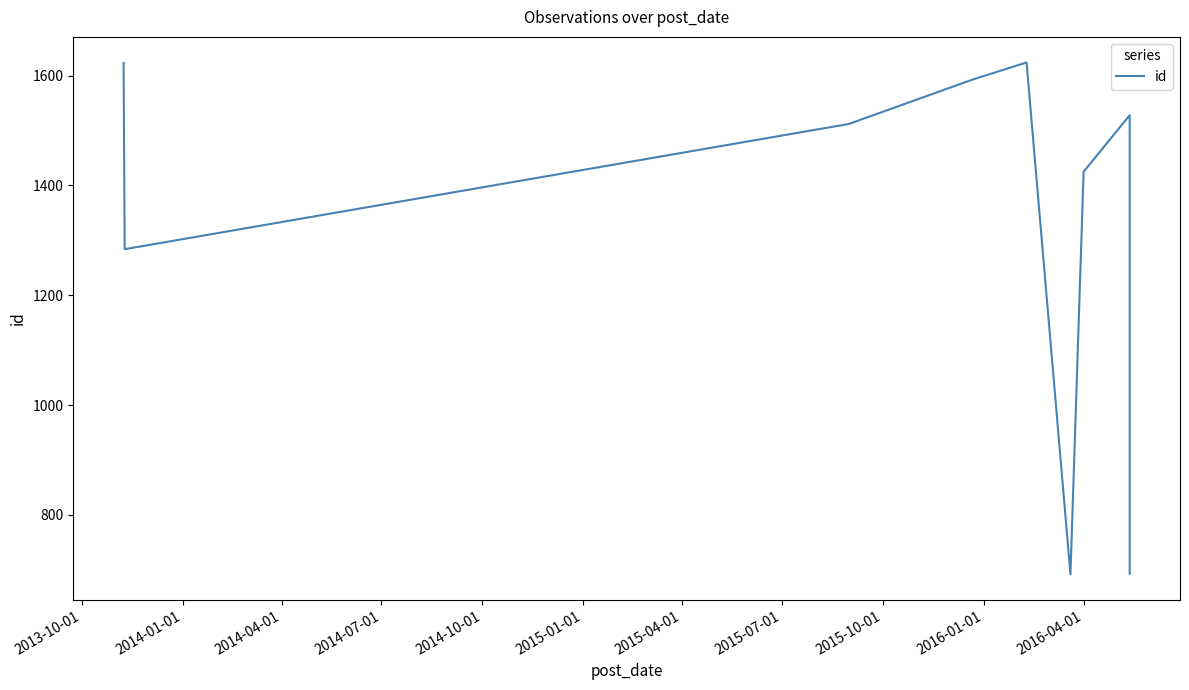

What is the minimum value shown in the chart?

692